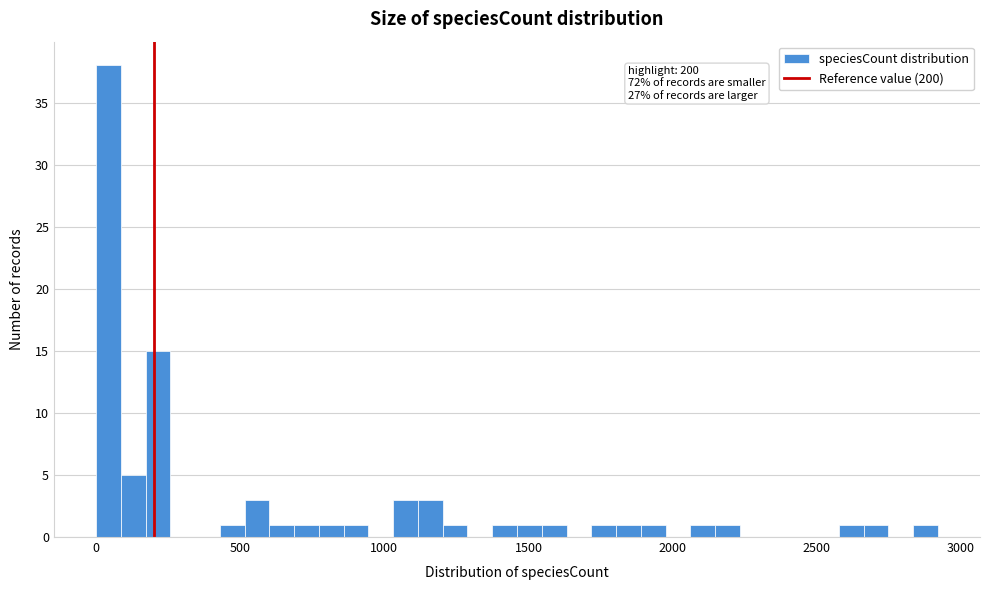

Read against the x-axis, roughly where is the centre of the tallest bar?

50